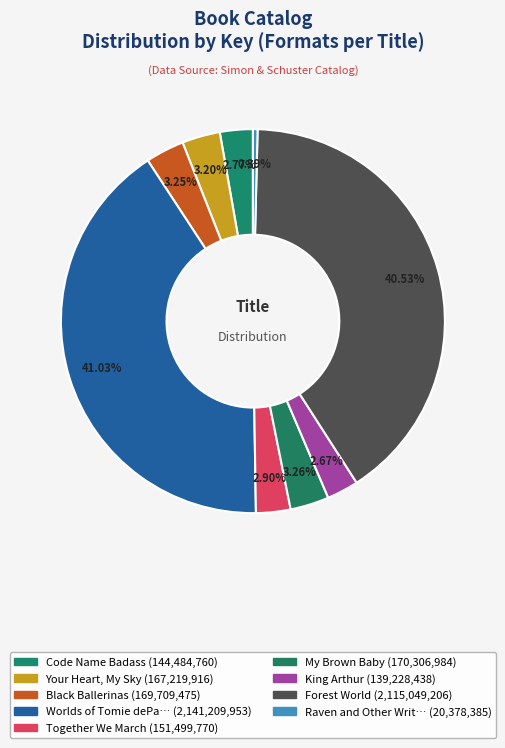

Which category has the biggest portion of the pie?

Worlds of Tomie dePaola